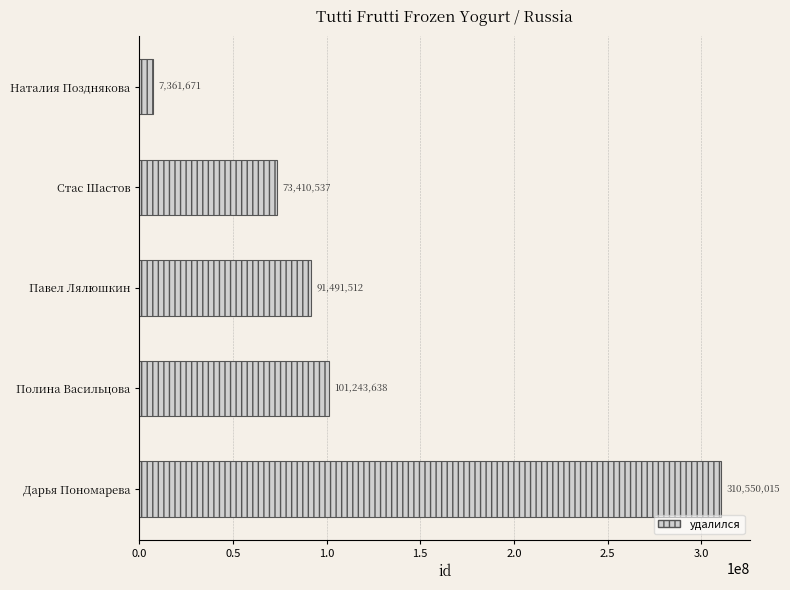

What value does the data have at Дарья Пономарева, to the nearest 50?

310550000